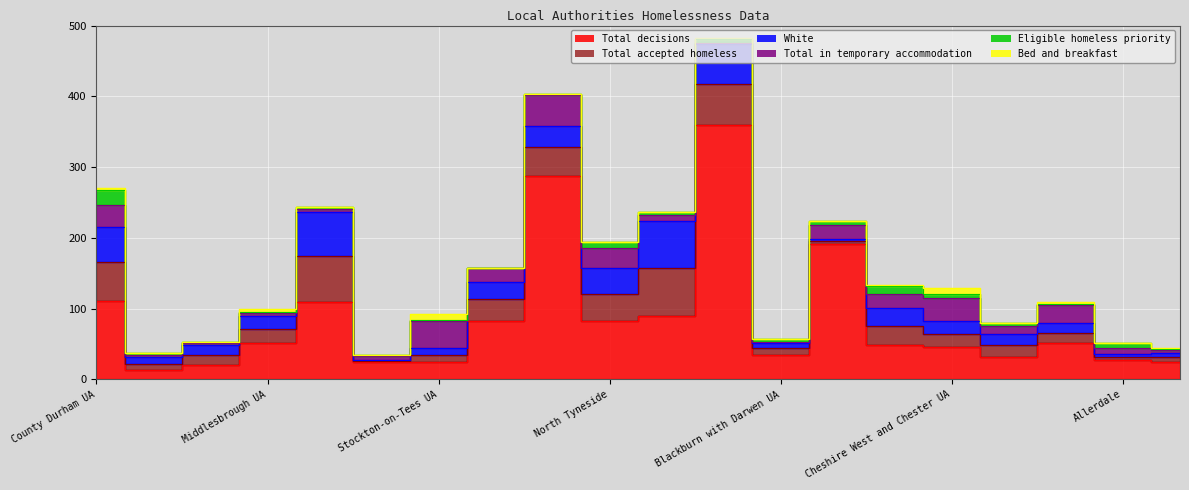

What are all the series names shown in the legend?

White, Eligible homeless priority, Bed and breakfast, Total decisions, Total in temporary accommodation, Total accepted homeless